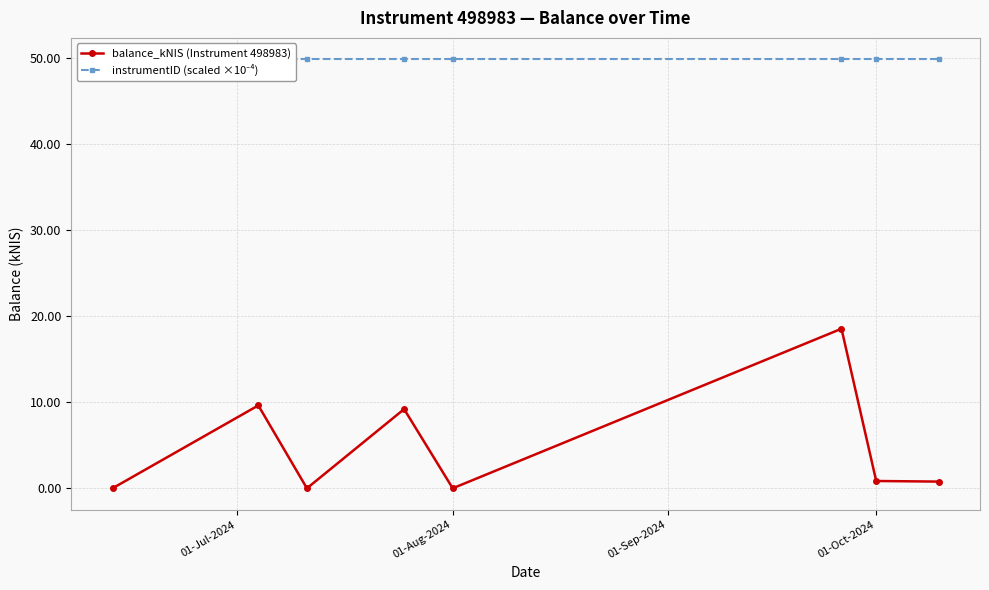

What is the highest value of the balance_kNIS (Instrument 498983) series?

18.6